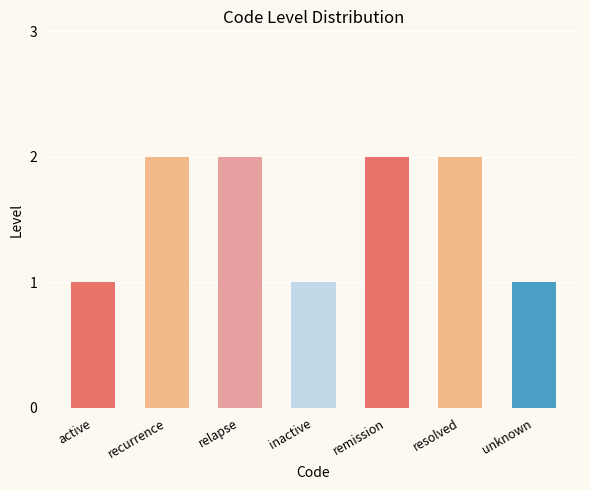

The value at relapse is 2. True or false?

True